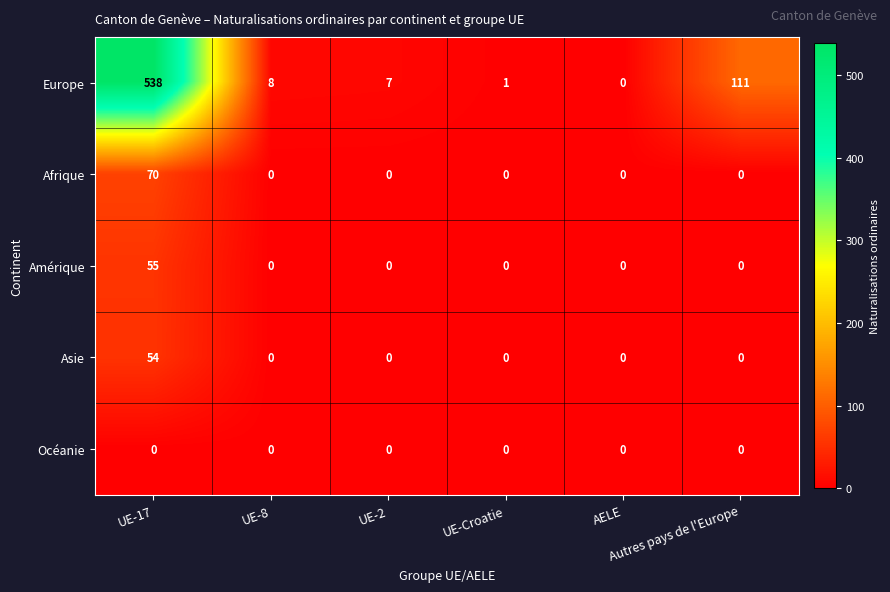

Which series has the largest range (max minus min)?

Europe